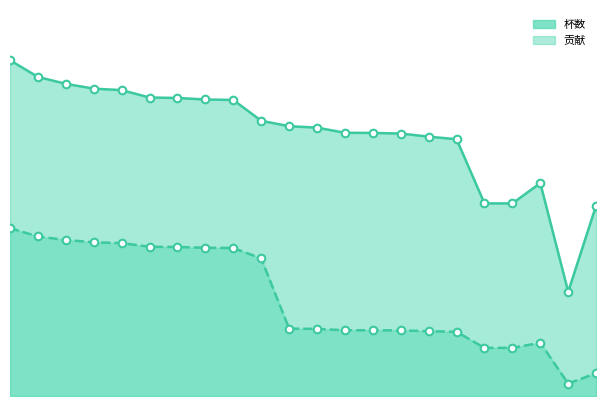

Which series has the largest total across all categories?

杯数